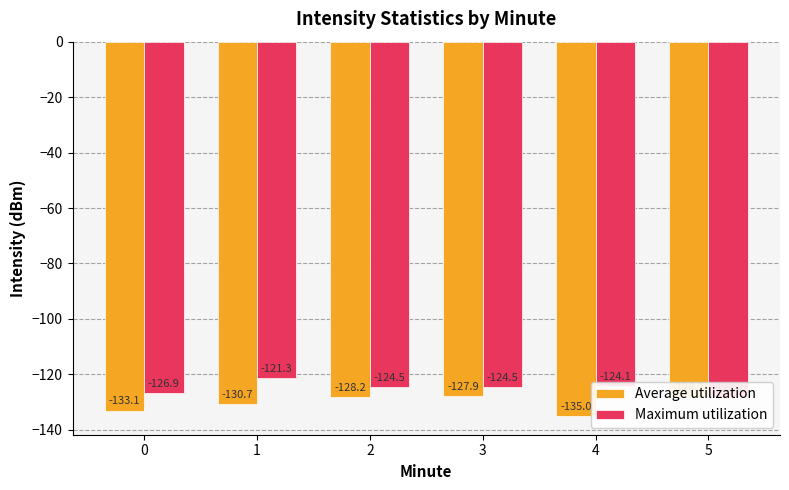

Which series has the largest total across all categories?

Maximum utilization